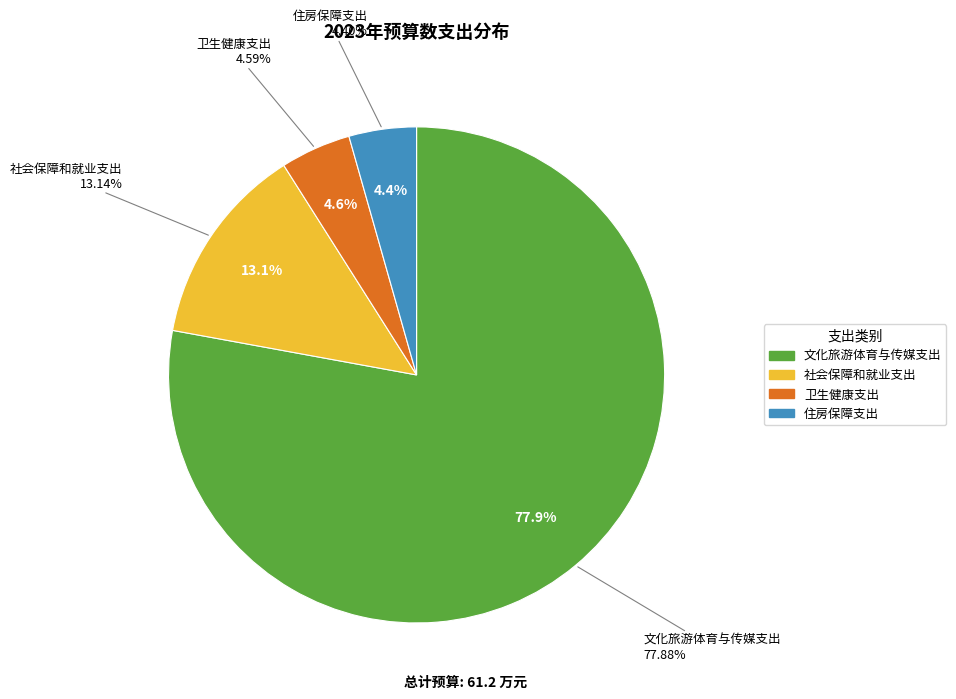

How many slices are in this pie chart?

4